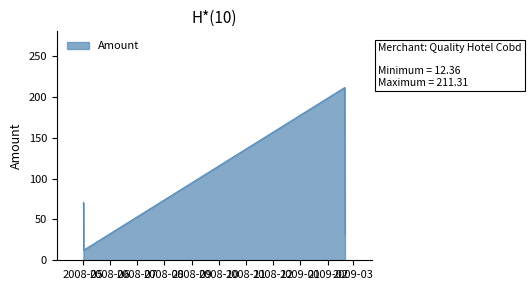

How many interior local valleys (lower than both neighbors) does the data have?

1